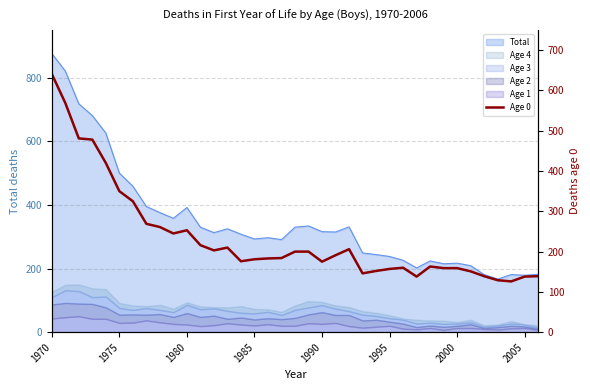

How many data points are less than 184?

18